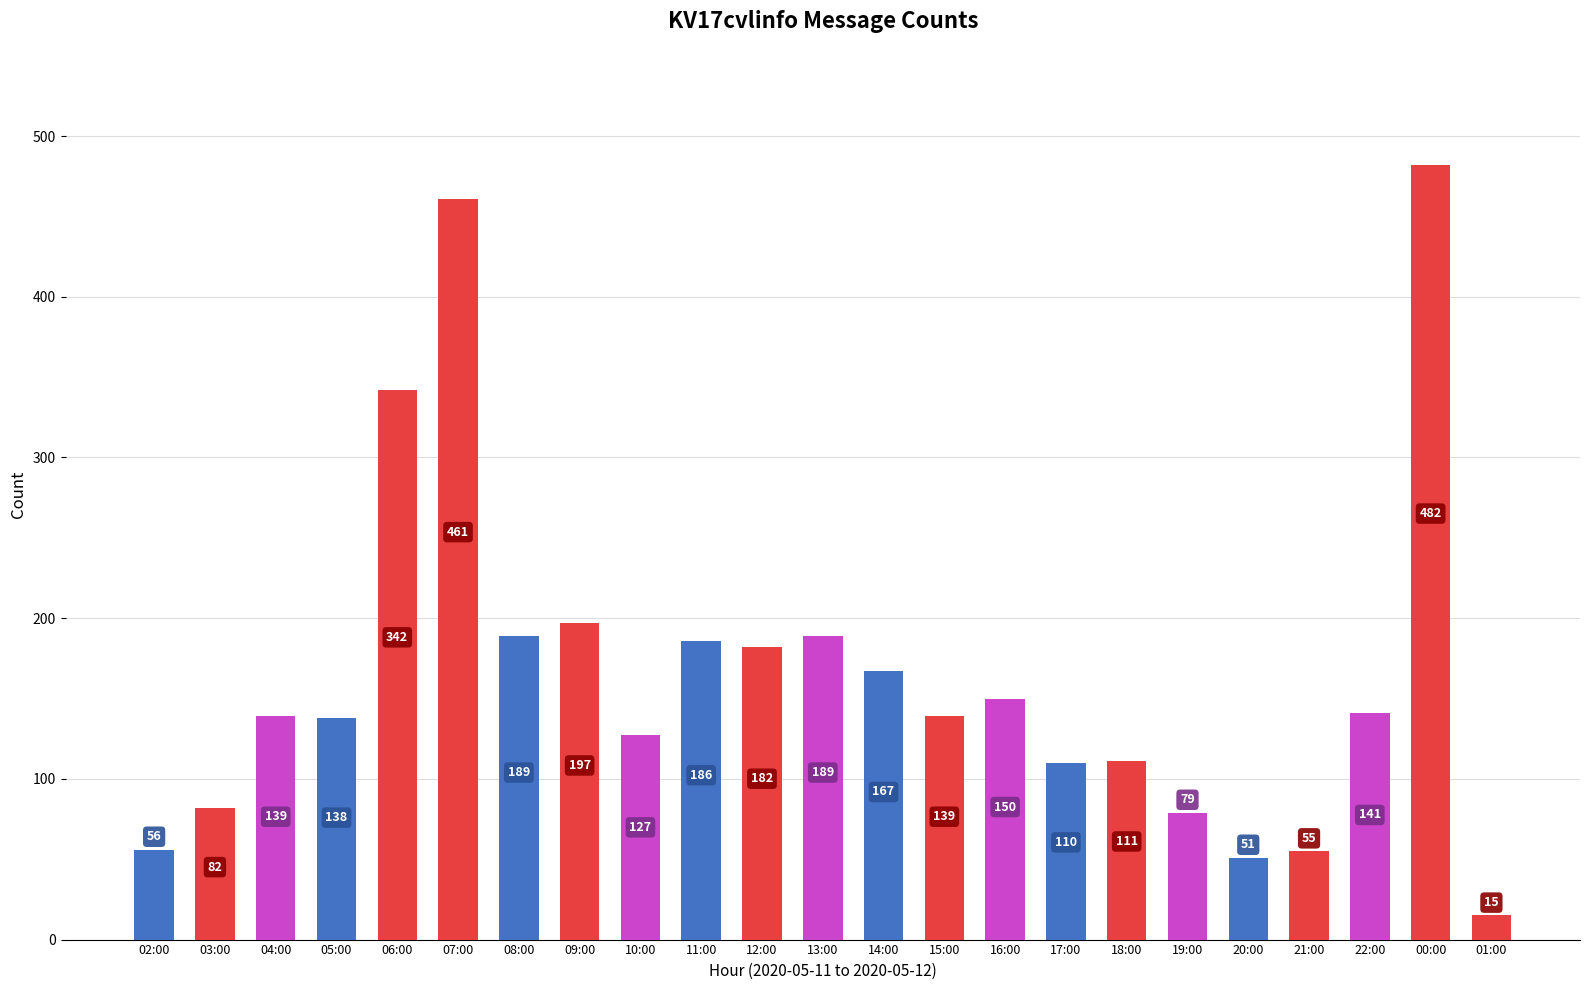

What is the sum of the values at 06:00 and 11:00?

528